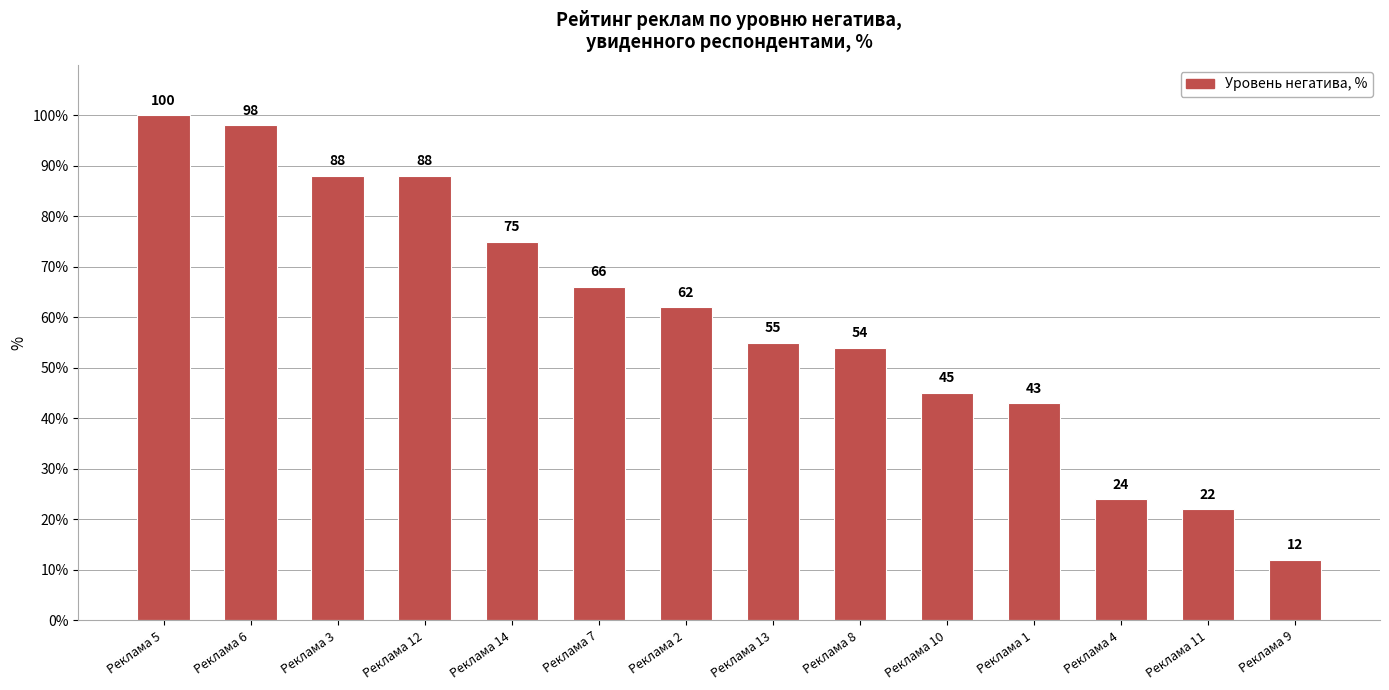

What is the change in value from Реклама 12 to Реклама 2?

-26